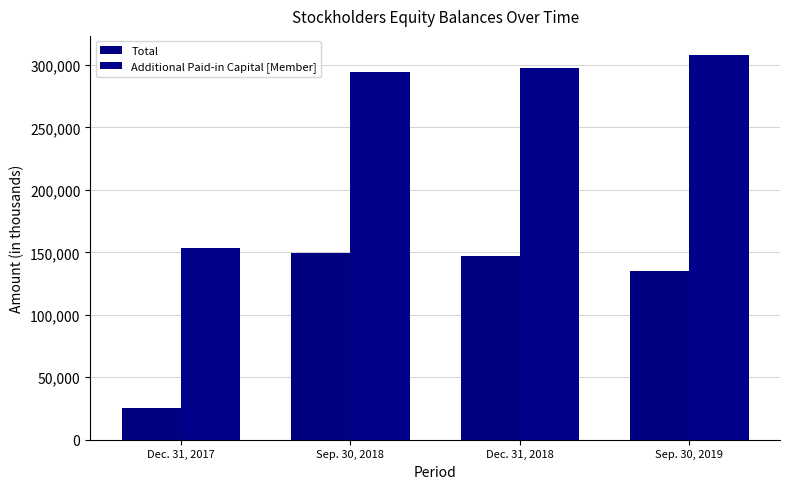

Which series has the largest range (max minus min)?

Additional Paid-in Capital [Member]